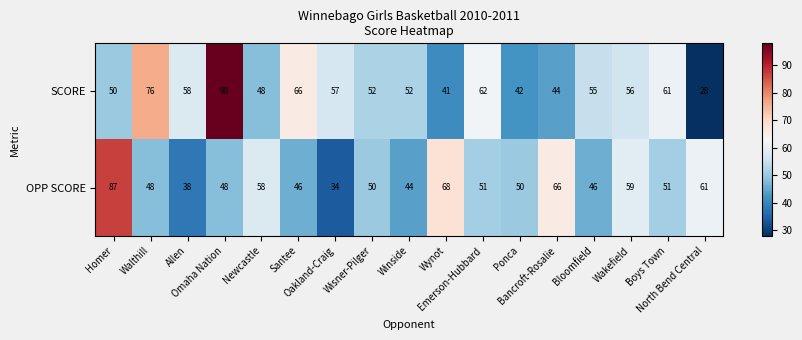

What is the minimum value for OPP SCORE?

34